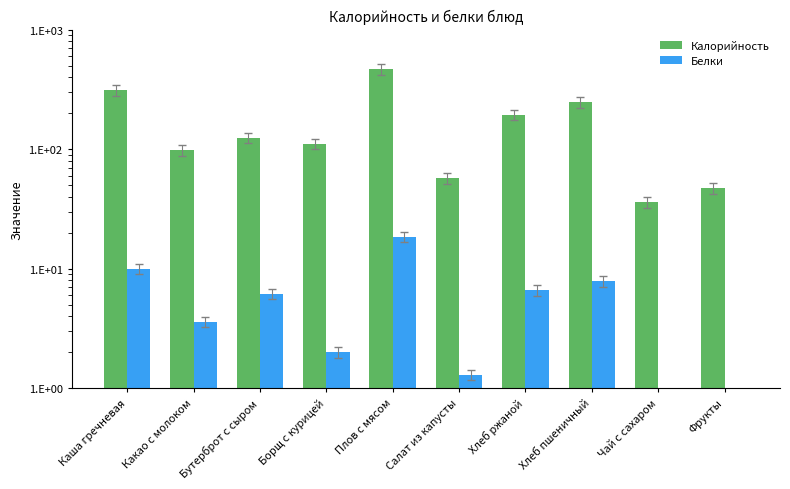

What is the difference between the maximum and minimum values in the Белки series?

18.3